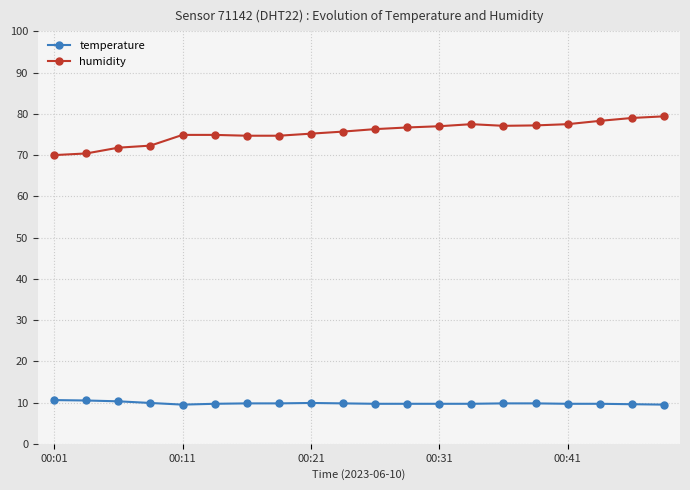

What is the greatest value displayed?

79.4